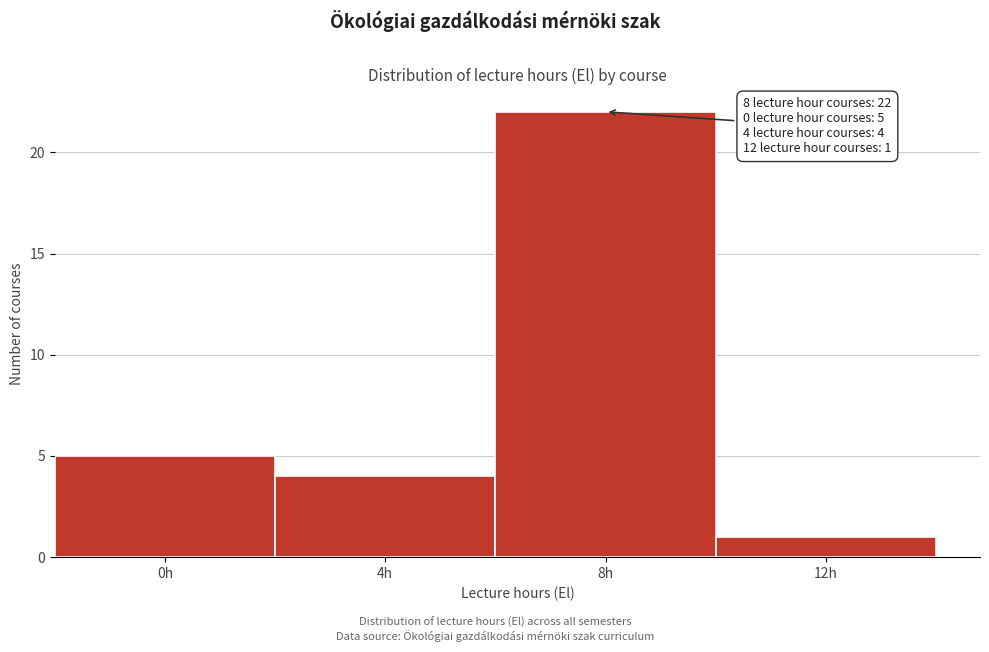

Reading right to left, extract all data points from this chart.

1	22	4	5